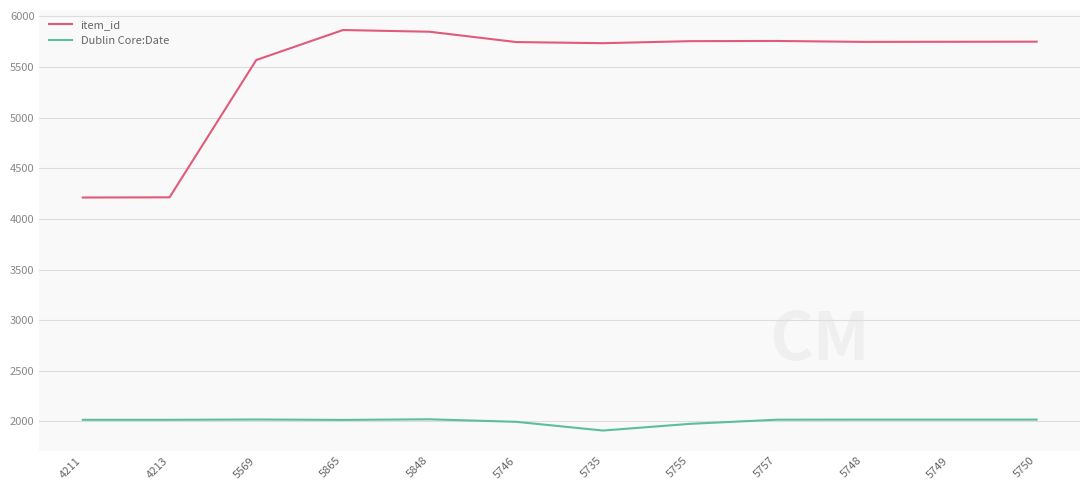

How many lines are shown in the chart?

2